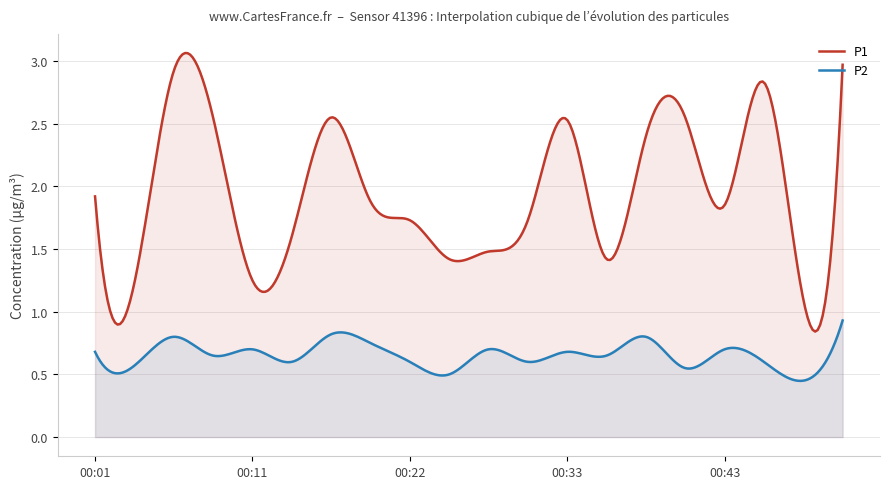

Reading left to right, extract all data points from this chart.

P1: 1.9	1.2	2.9	2.5	1.2	1.6	2.5	1.9	1.7	1.4	1.5	1.7	2.5	1.4	2.4	2.5	1.9	2.8	1.1	3.0
P2: 0.7	0.6	0.8	0.7	0.7	0.6	0.8	0.8	0.6	0.5	0.7	0.6	0.7	0.7	0.8	0.6	0.7	0.6	0.5	0.9